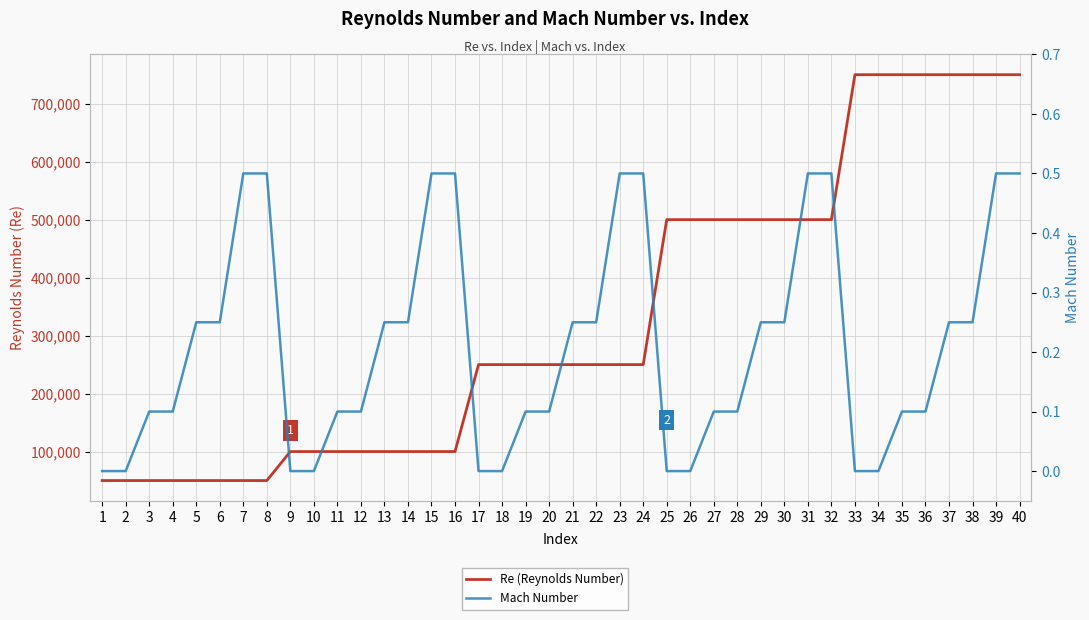

What is the approximate value of Re (Reynolds Number) at 20?

250000.0